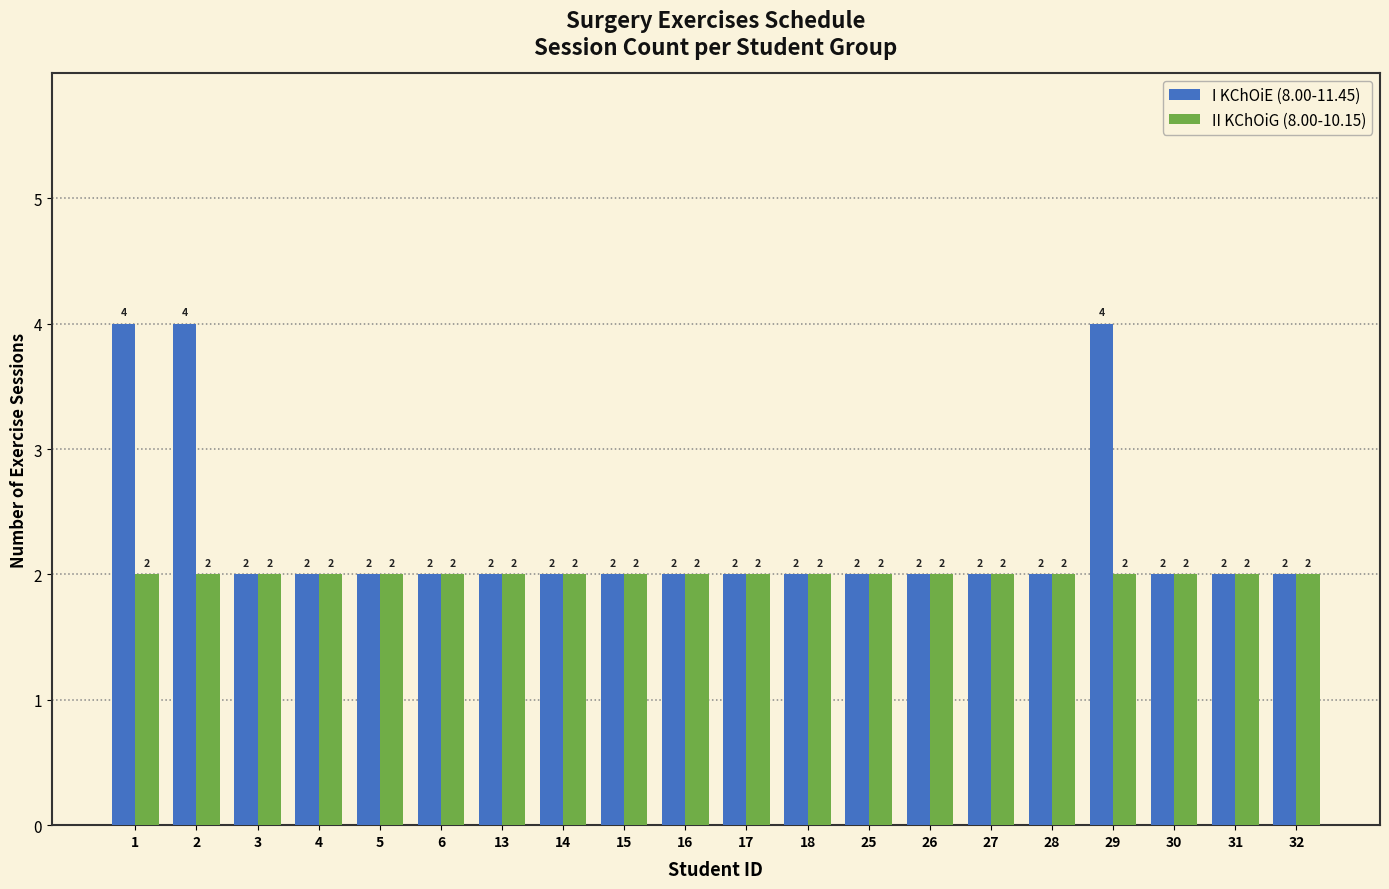

Reading left to right, list all the values displayed in this chart.

I KChOiE (8.00-11.45): 4	4	2	2	2	2	2	2	2	2	2	2	2	2	2	2	4	2	2	2
II KChOiG (8.00-10.15): 2	2	2	2	2	2	2	2	2	2	2	2	2	2	2	2	2	2	2	2